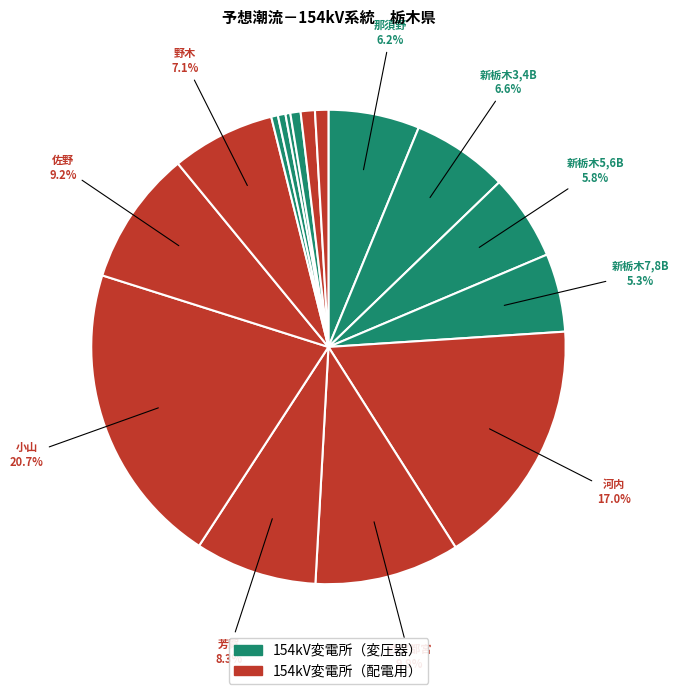

Does any single category account for the majority?

No